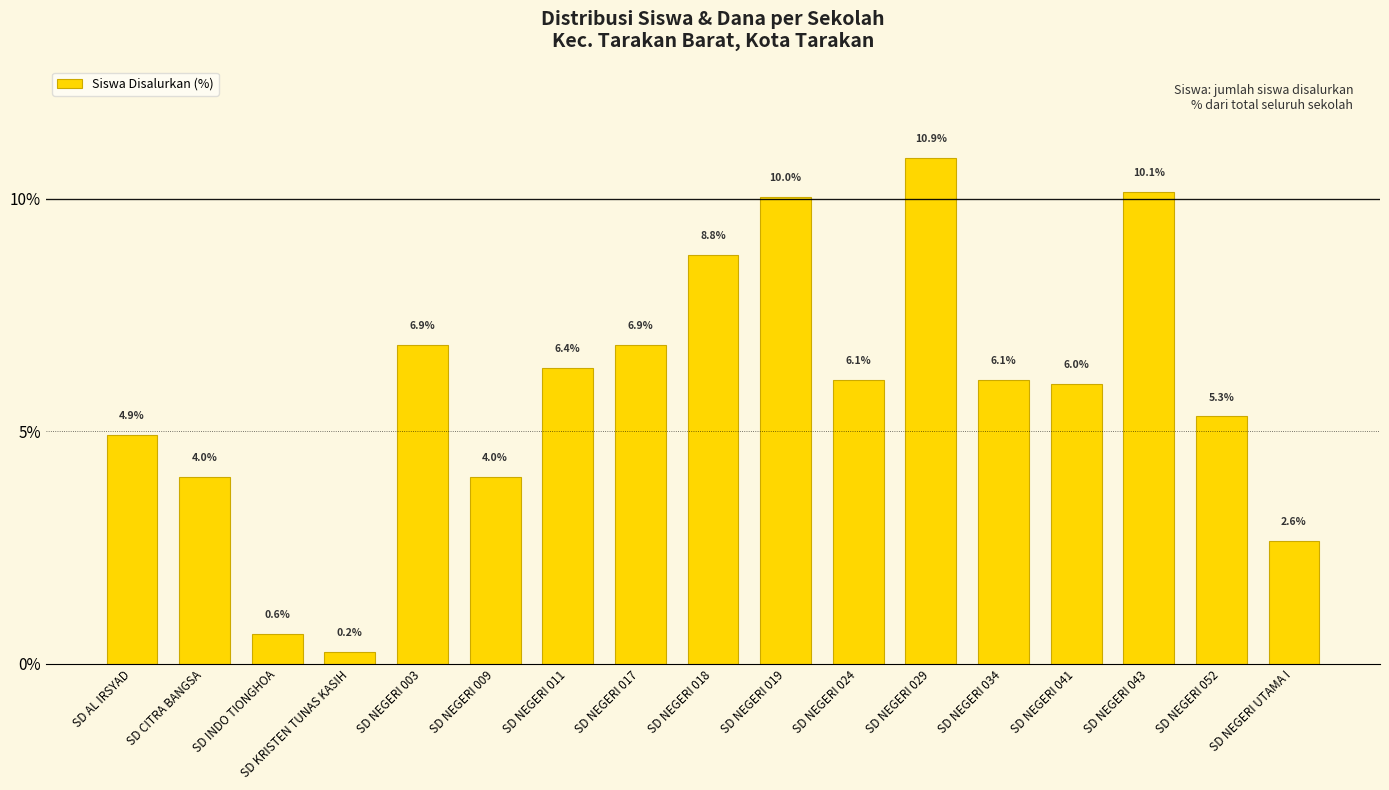

What is the greatest value displayed?

10.9